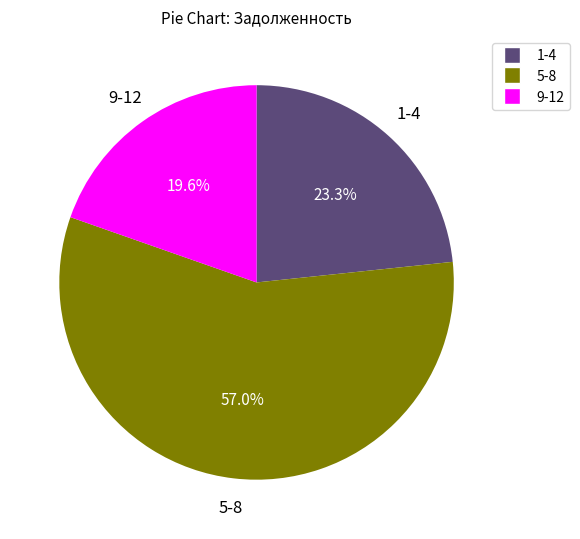

Does any single category account for the majority?

Yes